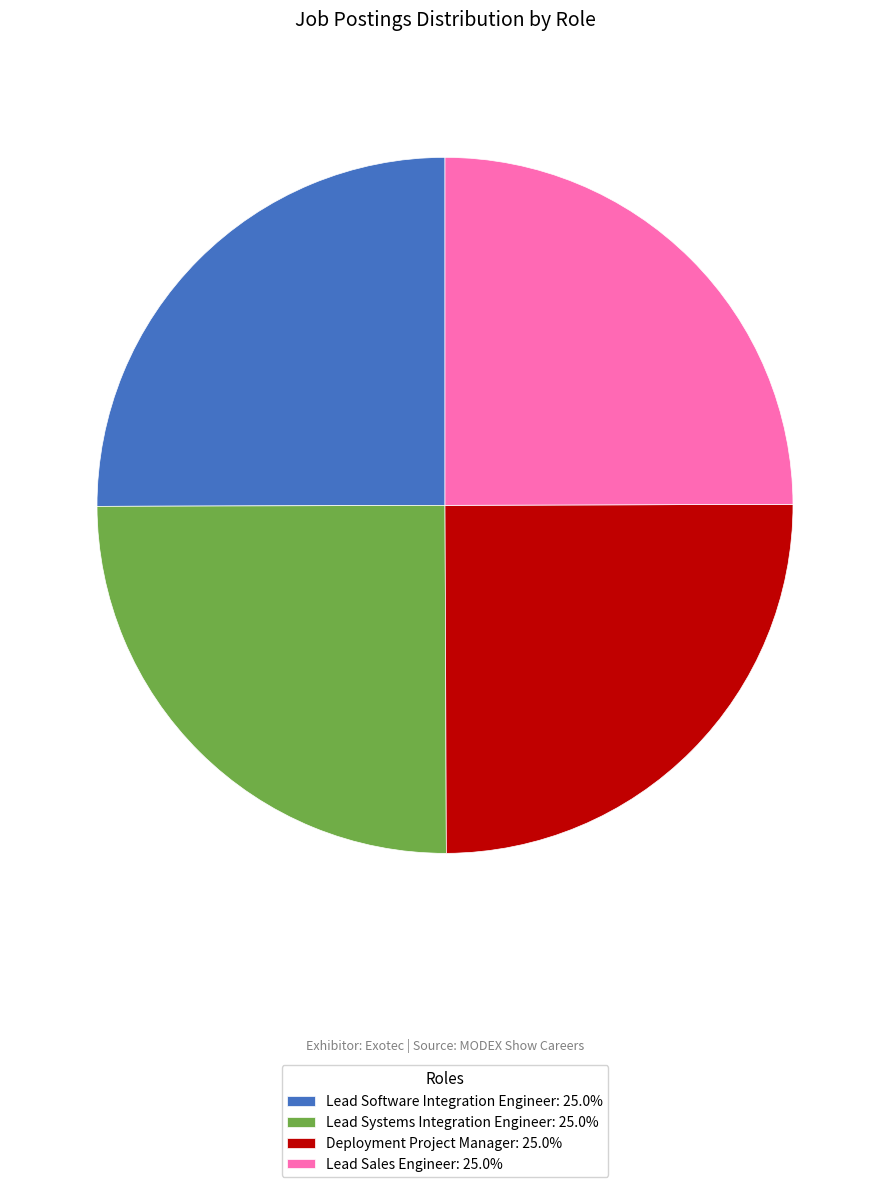

What is the ratio of the value at Lead Sales Engineer: 25.0% to the value at Lead Software Integration Engineer: 25.0%?

1.0